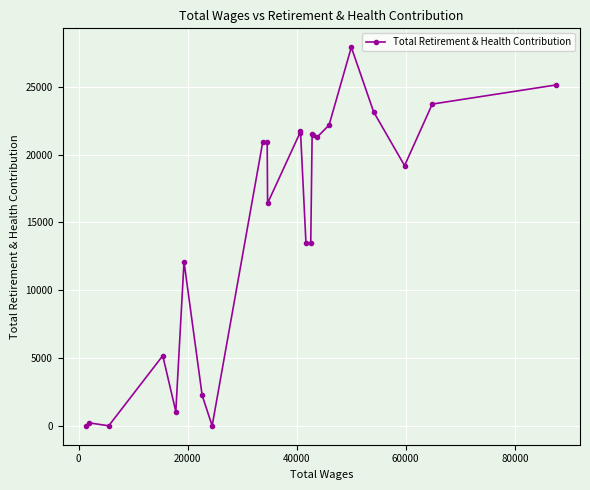

What is the maximum value shown in the chart?

27910